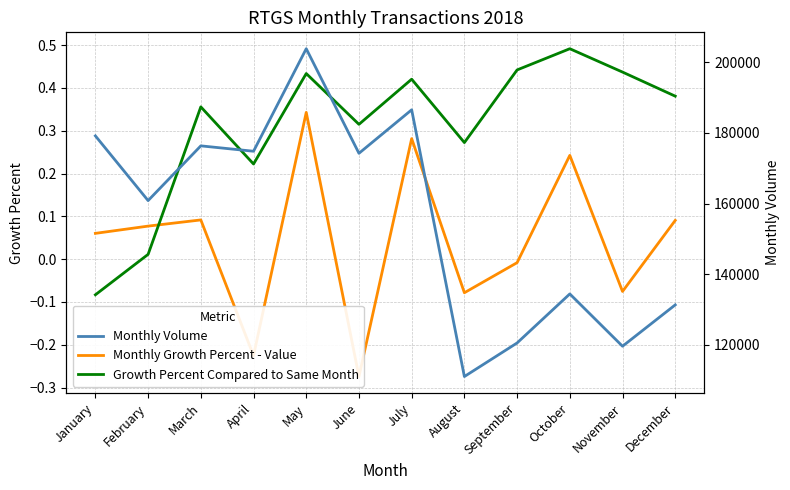

Reading left to right, what are all the values shown in this chart?

Monthly Growth Percent - Value: January=0.1	February=0.1	March=0.1	April=-0.2	May=0.3	June=-0.3	July=0.3	August=-0.1	September=-0.0	October=0.2	November=-0.1	December=0.1
Growth Percent Compared to Same Month: January=-0.1	February=0.0	March=0.4	April=0.2	May=0.4	June=0.3	July=0.4	August=0.3	September=0.4	October=0.5	November=0.4	December=0.4
Monthly Volume: January=179168.0	February=160850.0	March=176345.0	April=174819.0	May=203840.0	June=174235.0	July=186551.0	August=111045.0	September=120552.0	October=134429.0	November=119622.0	December=131327.0